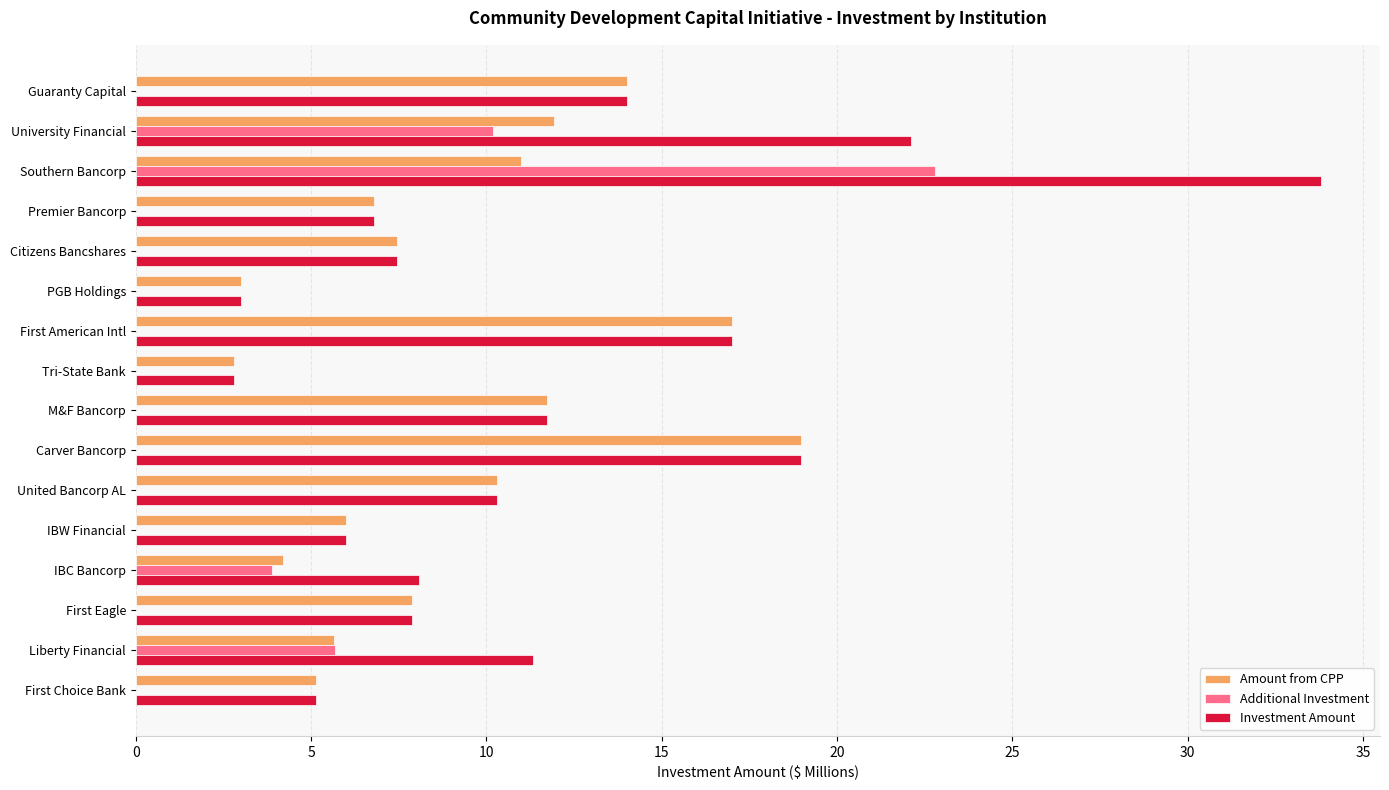

Is it true that Investment Amount equals 33.8 at Southern Bancorp?

True